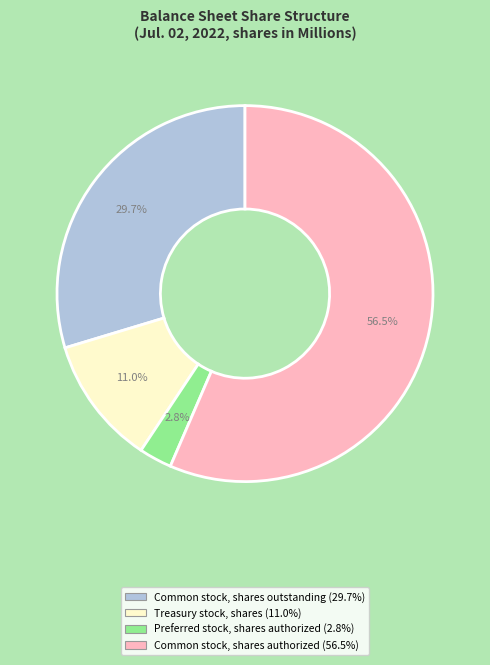

Which slice is the largest?

Common stock, shares authorized